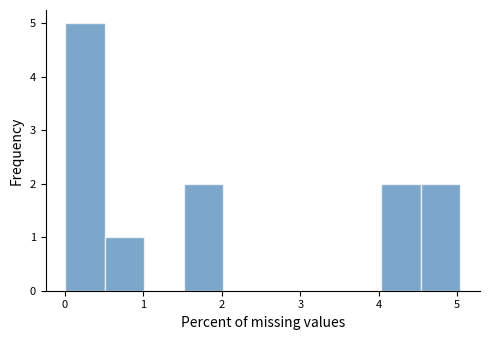

Reading left to right, list every bar in this chart as the range it spans on the x-axis followed by its height. Neither the bar edges nor the heights are printed on the chart, so give them approximately, as read against the axes.

0.0 to 0.5: 5
0.5 to 1.0: 1
1.0 to 1.5: 0
1.5 to 2.0: 2
2.0 to 2.5: 0
2.5 to 3.0: 0
3.0 to 3.5: 0
3.5 to 4.0: 0
4.0 to 4.5: 2
4.5 to 5.0: 2